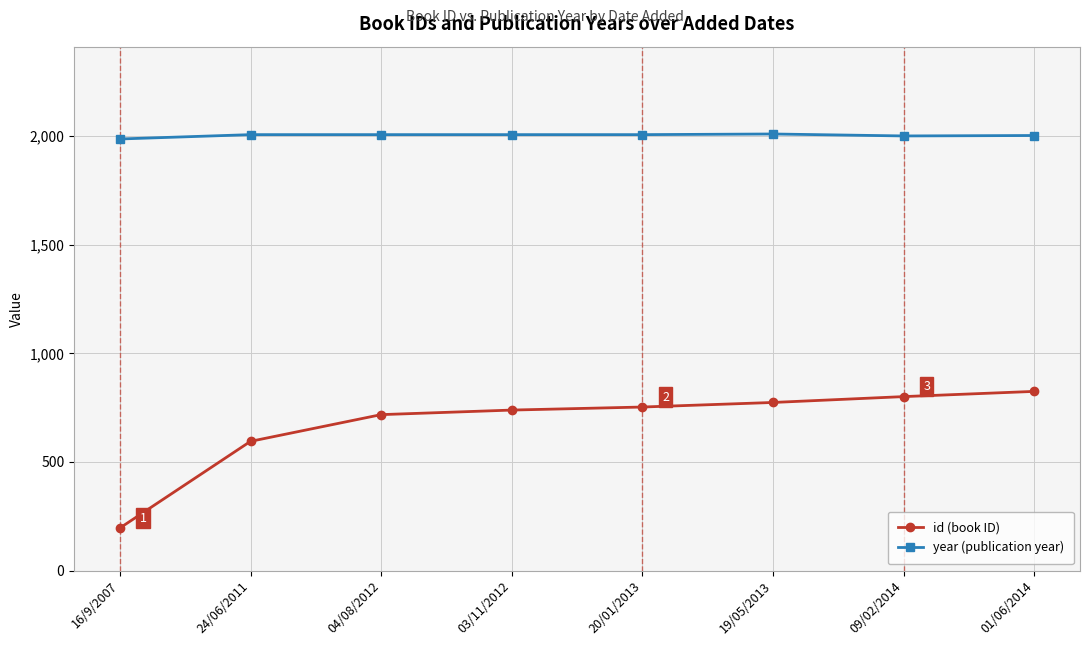

What is the label of the 7th point from the right?

24/06/2011